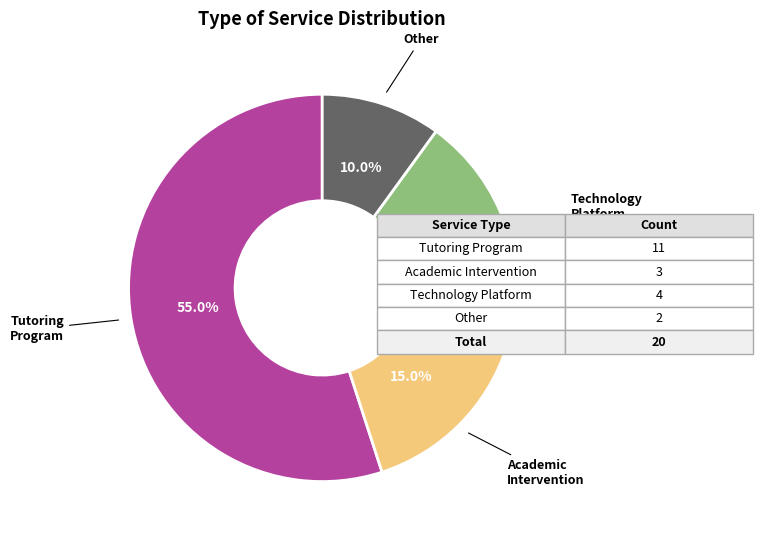

Is there a majority slice in this chart?

Yes